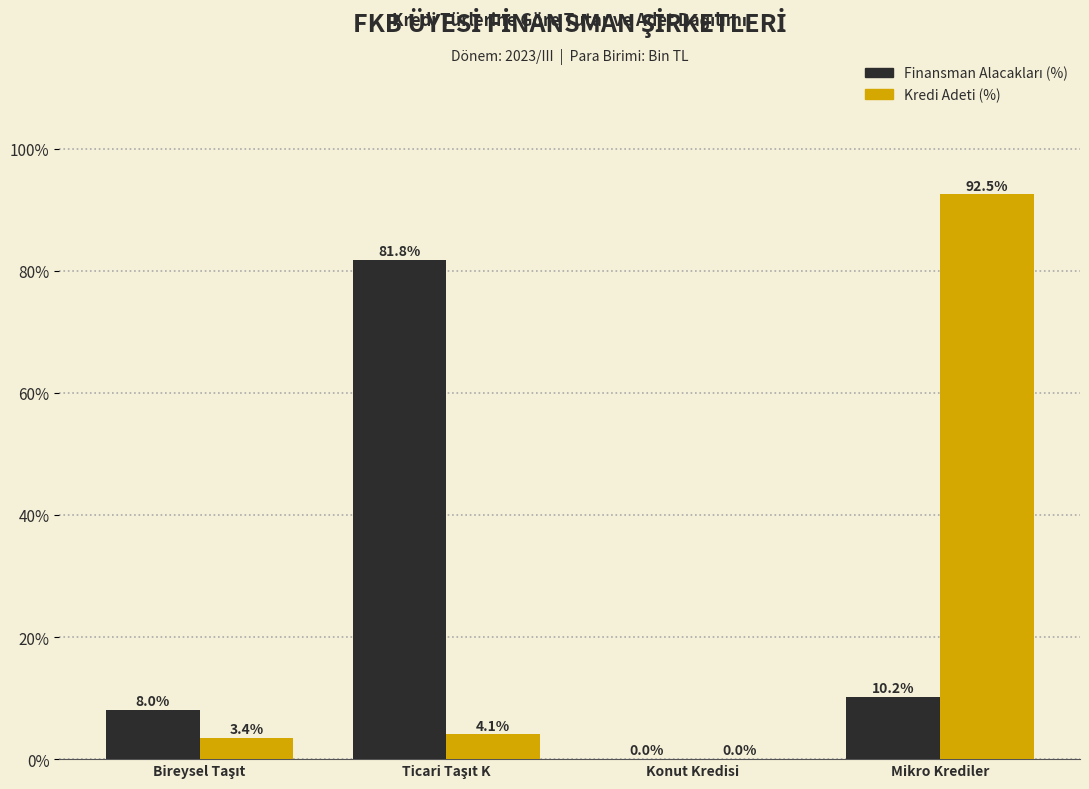

The value of Kredi Adeti (%) at Mikro Krediler is 92.5. True or false?

True